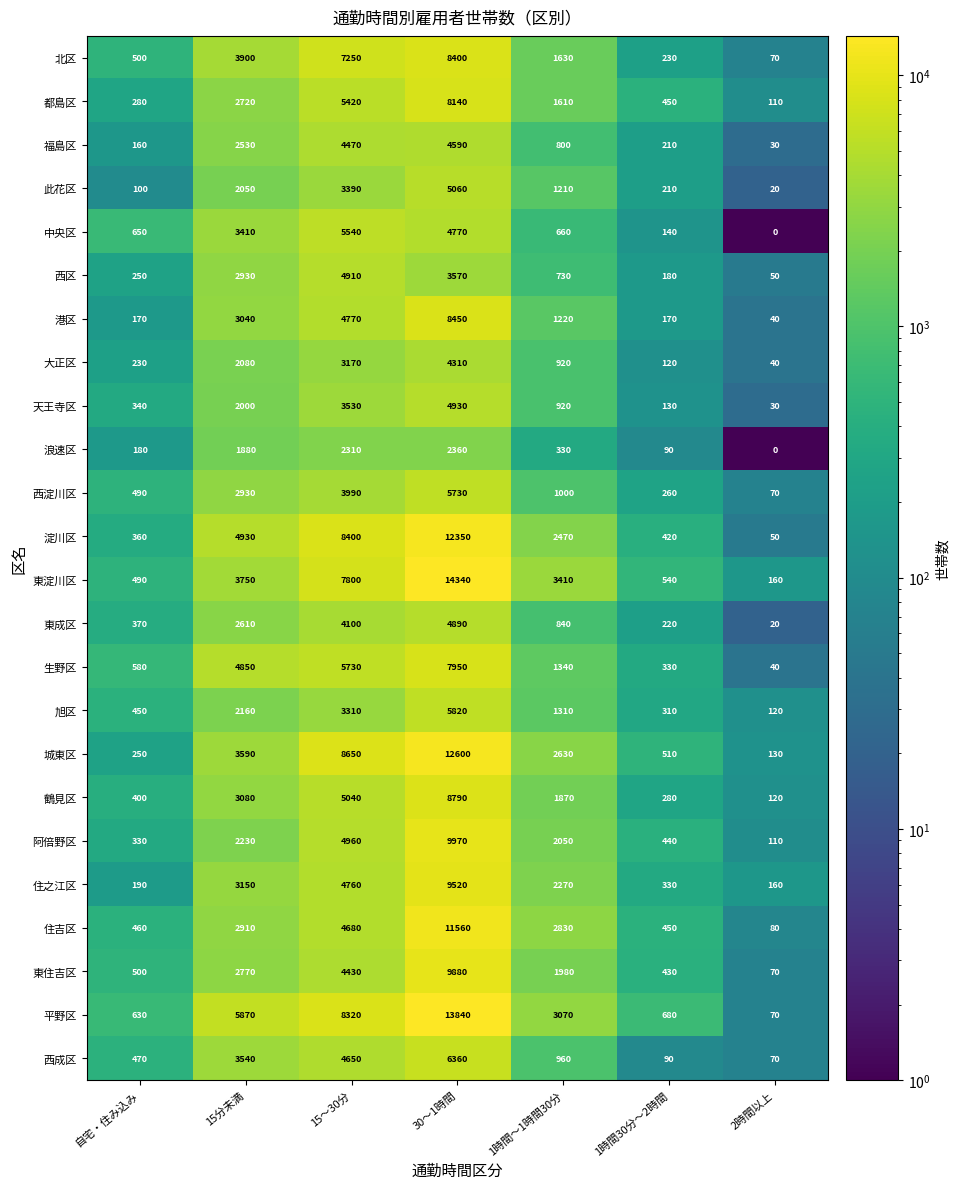

List the labels in order of 福島区 value, smallest first.

2時間以上, 自宅・住み込み, 1時間30分～2時間, 1時間～1時間30分, 15分未満, 15～30分, 30～1時間